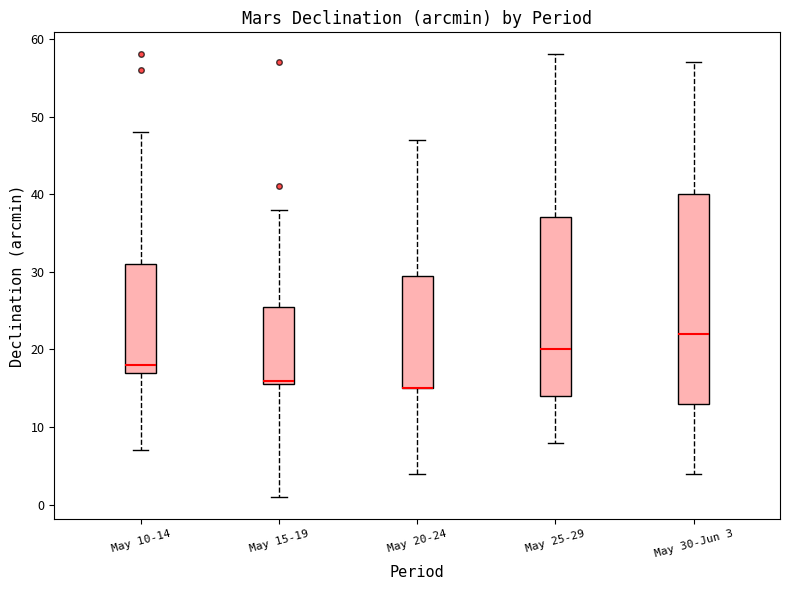

Where does the upper whisker of the box for May 15-19 end on the y-axis? The values are not printed on the chart, so give them approximately, as read against the axis.

38